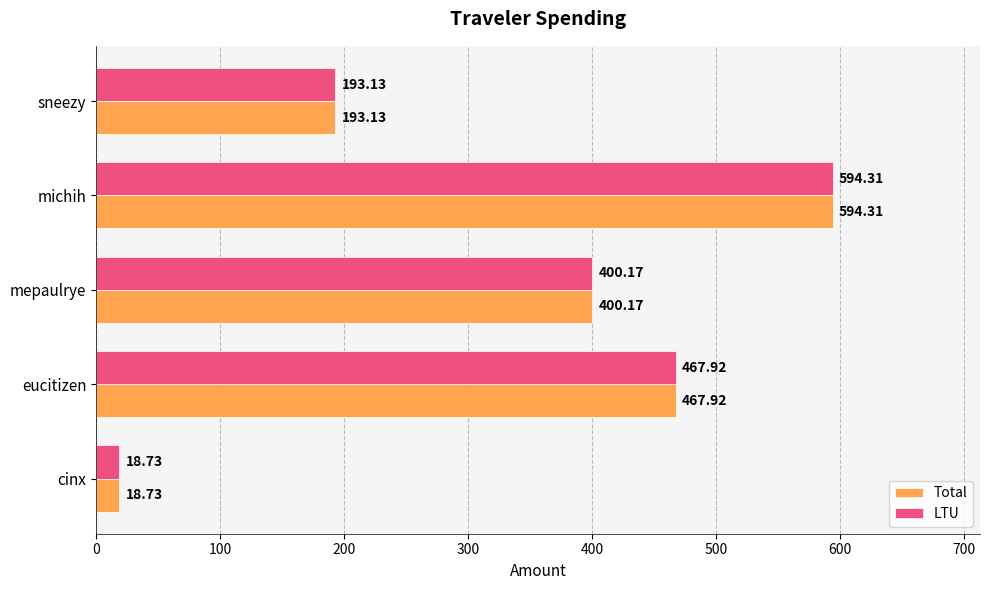

List the labels in order of LTU value, smallest first.

cinx, sneezy, mepaulrye, eucitizen, michih